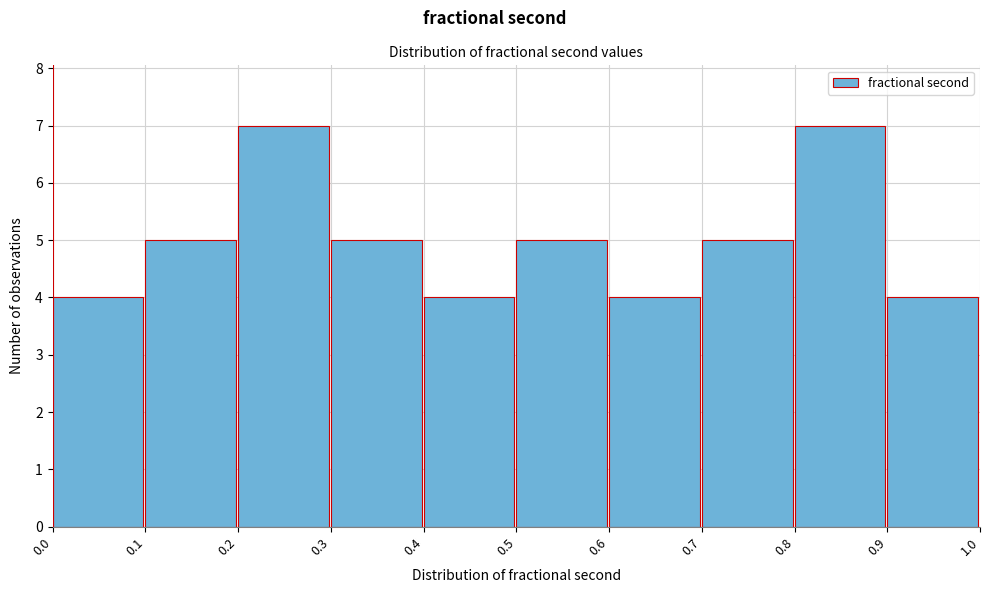

Reading left to right, transcribe this chart: for each bar, give the range it covers on the x-axis and its height. The values are not printed on the chart, so give them approximately, as read against the axis.

0.0 to 0.1: 4
0.1 to 0.2: 5
0.2 to 0.3: 7
0.3 to 0.4: 5
0.4 to 0.5: 4
0.5 to 0.6: 5
0.6 to 0.7: 4
0.7 to 0.8: 5
0.8 to 0.9: 7
0.9 to 1.0: 4